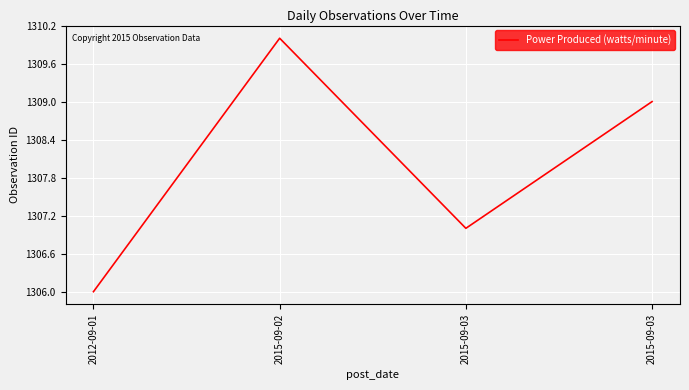

How many values are below 1309?

2